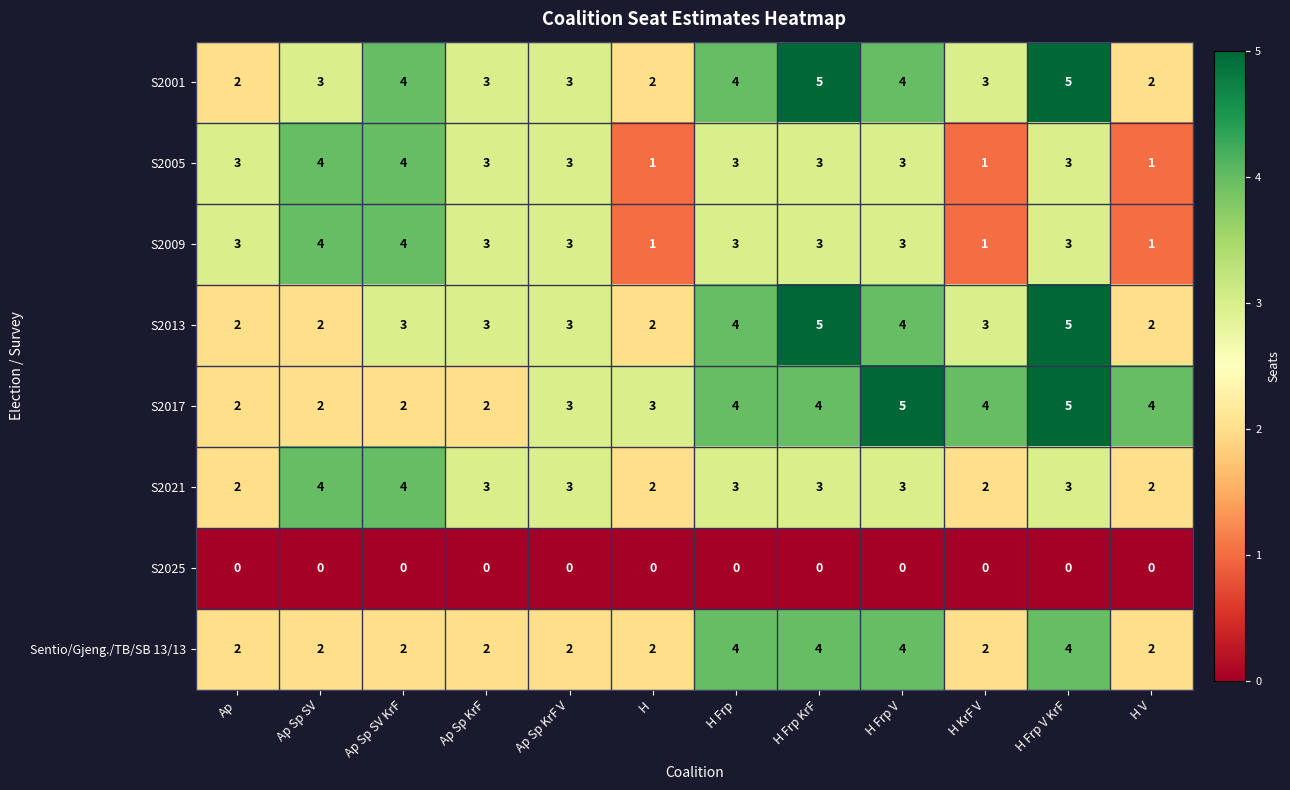

Count the S2005 values in the range 3 to 4.

9